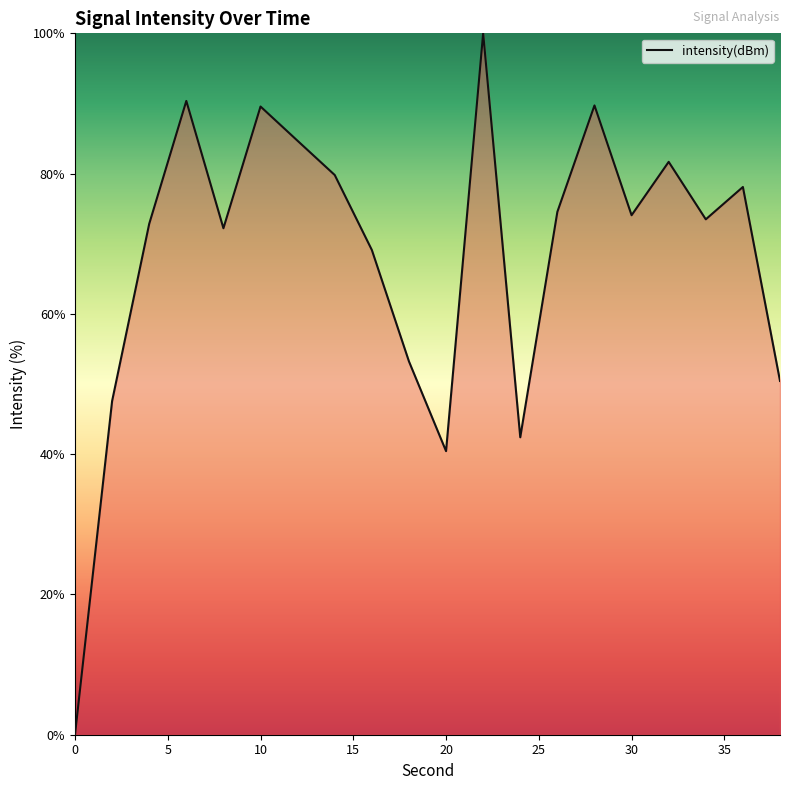

What is the difference between the maximum and minimum values?

100.0